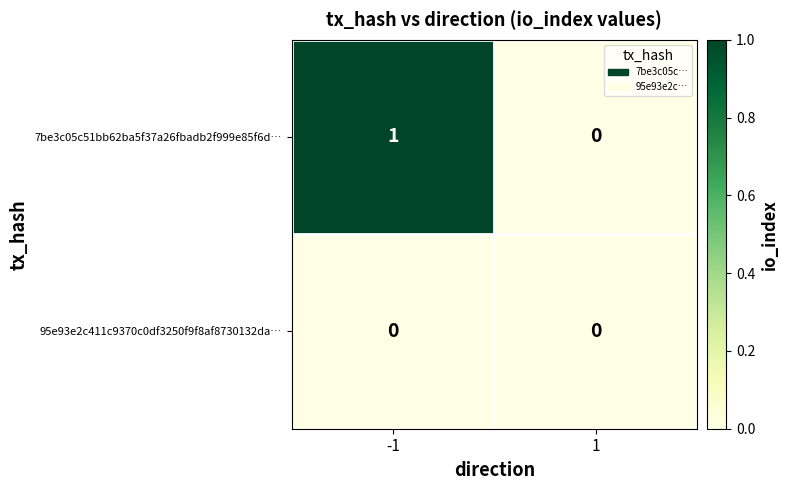

Is it true that 95e93e2c411c9370c0df3250f9f8af8730132da… equals 0 at -1?

True